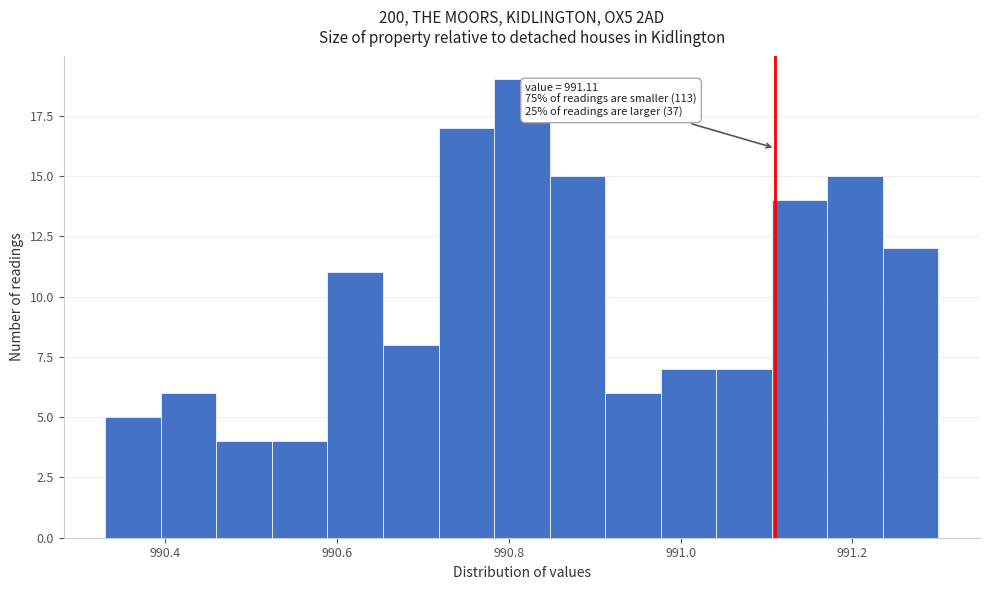

Around what value on the x-axis is the tallest bar? Give the approximate position of its centre, as read against the axis.

990.82